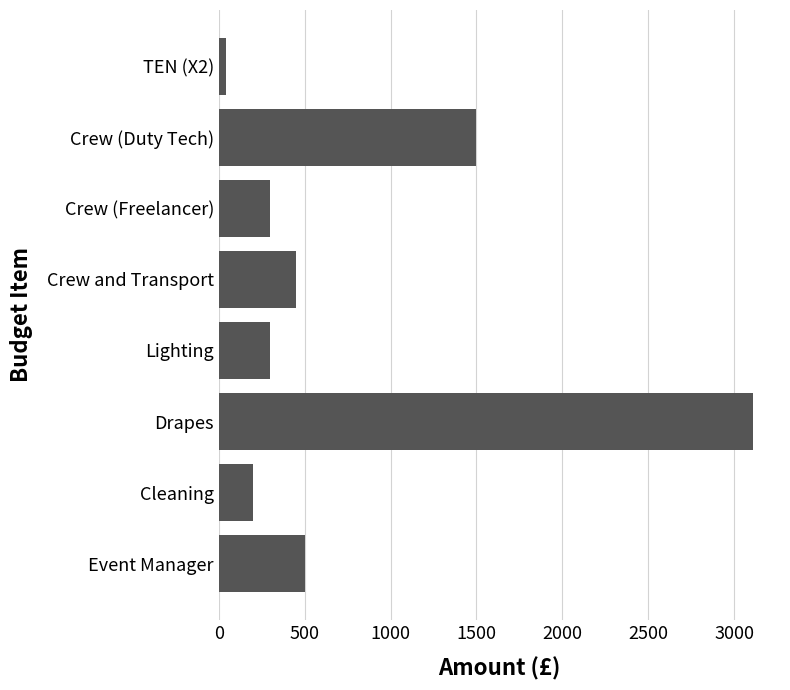

Approximately how many times larger is the value at Drapes compared to Cleaning?

15.6